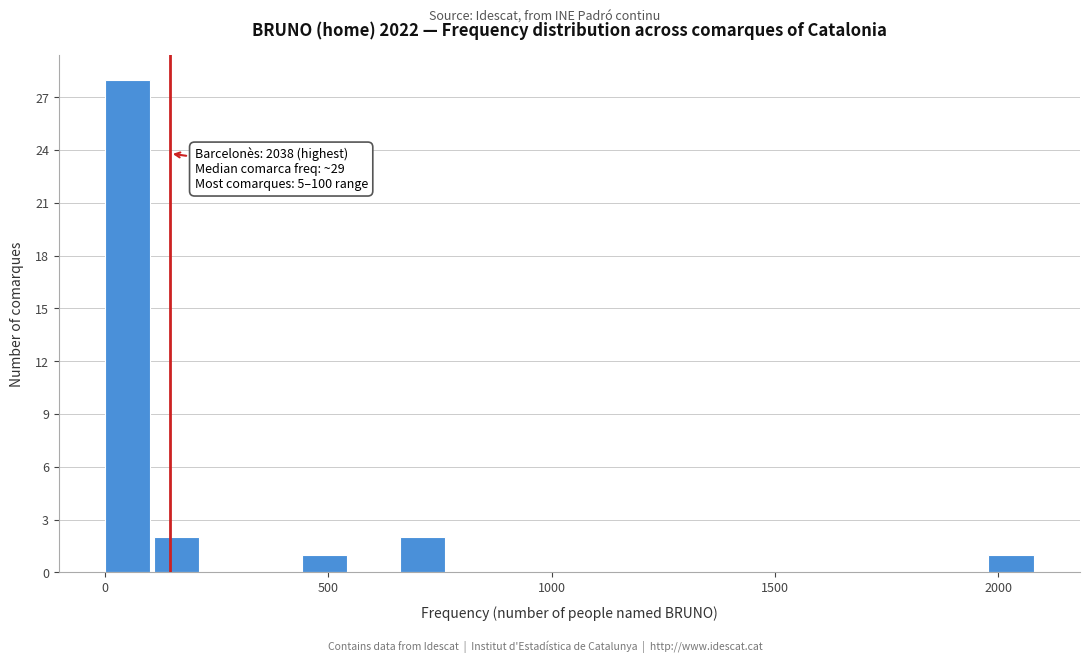

Read against the x-axis, roughly where is the centre of the tallest bar?

50